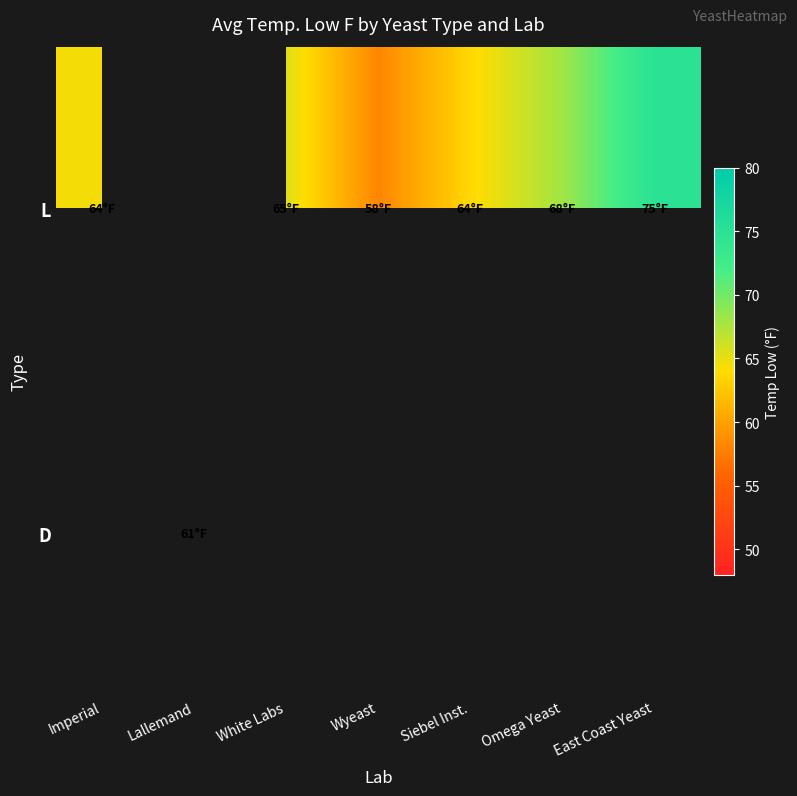

Count the number of data series in this chart.

2